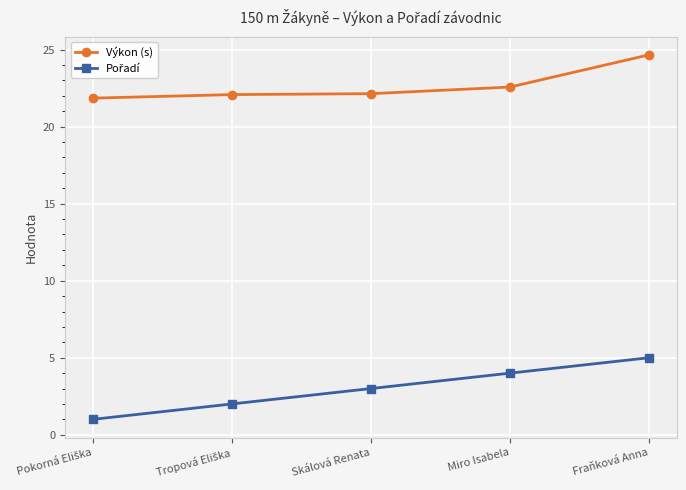

What position from the right is Skálová Renata?

3